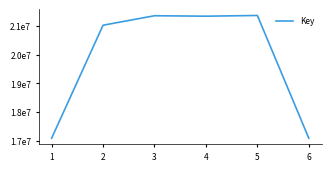

Does the chart have visible grid lines?

No